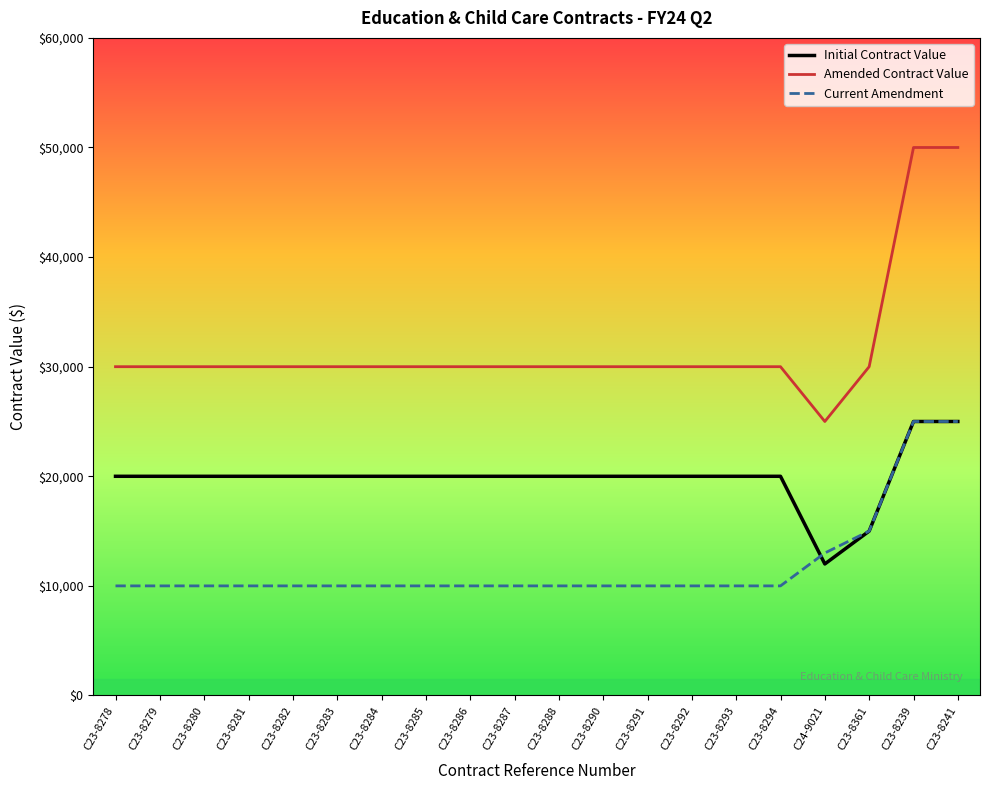

Rank the series by their average value, from lowest to highest.

Current Amendment, Initial Contract Value, Amended Contract Value